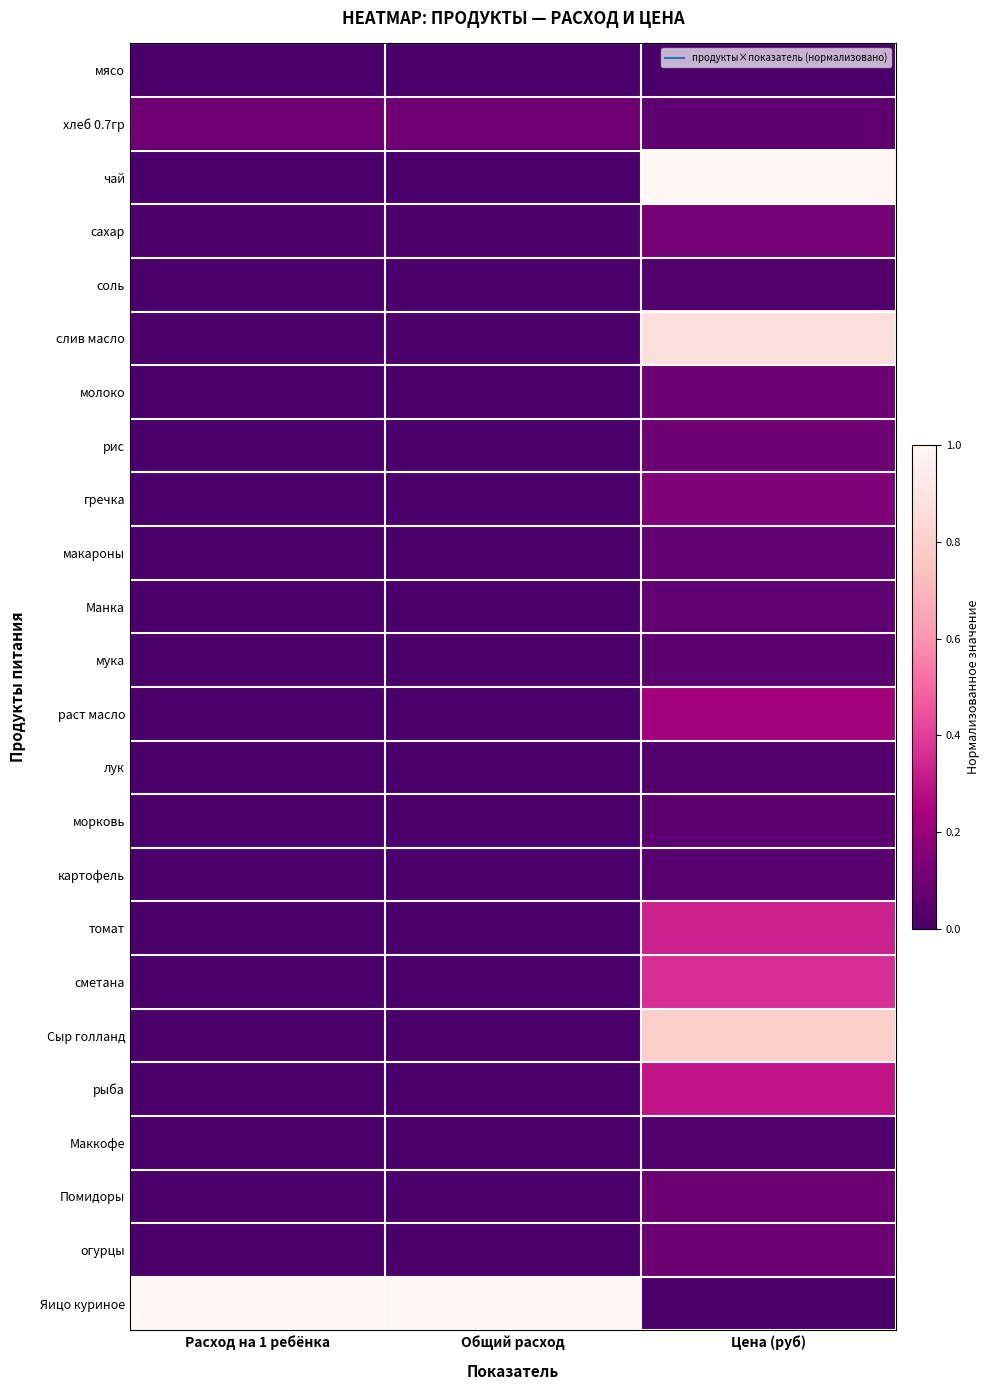

Reading left to right, what are all the values shown in this chart?

мясо: Расход на 1 ребёнка=0.0	Общий расход=0.0	Цена (руб)=0.0
хлеб 0.7гр: Расход на 1 ребёнка=0.1	Общий расход=0.1	Цена (руб)=0.1
чай: Расход на 1 ребёнка=0.0	Общий расход=0.0	Цена (руб)=1.0
сахар: Расход на 1 ребёнка=0.0	Общий расход=0.0	Цена (руб)=0.1
соль: Расход на 1 ребёнка=0.0	Общий расход=0.0	Цена (руб)=0.0
слив масло: Расход на 1 ребёнка=0.0	Общий расход=0.0	Цена (руб)=0.9
молоко: Расход на 1 ребёнка=0.0	Общий расход=0.0	Цена (руб)=0.1
рис: Расход на 1 ребёнка=0.0	Общий расход=0.0	Цена (руб)=0.1
гречка: Расход на 1 ребёнка=0.0	Общий расход=0.0	Цена (руб)=0.1
макароны: Расход на 1 ребёнка=0.0	Общий расход=0.0	Цена (руб)=0.1
Манка: Расход на 1 ребёнка=0.0	Общий расход=0.0	Цена (руб)=0.1
мука: Расход на 1 ребёнка=0.0	Общий расход=0.0	Цена (руб)=0.0
раст масло: Расход на 1 ребёнка=0.0	Общий расход=0.0	Цена (руб)=0.2
лук: Расход на 1 ребёнка=0.0	Общий расход=0.0	Цена (руб)=0.0
морковь: Расход на 1 ребёнка=0.0	Общий расход=0.0	Цена (руб)=0.1
картофель: Расход на 1 ребёнка=0.0	Общий расход=0.0	Цена (руб)=0.0
томат: Расход на 1 ребёнка=0.0	Общий расход=0.0	Цена (руб)=0.3
сметана: Расход на 1 ребёнка=0.0	Общий расход=0.0	Цена (руб)=0.4
Сыр голланд: Расход на 1 ребёнка=0.0	Общий расход=0.0	Цена (руб)=0.8
рыба: Расход на 1 ребёнка=0.0	Общий расход=0.0	Цена (руб)=0.3
Маккофе: Расход на 1 ребёнка=0.0	Общий расход=0.0	Цена (руб)=0.0
Помидоры: Расход на 1 ребёнка=0.0	Общий расход=0.0	Цена (руб)=0.1
огурцы: Расход на 1 ребёнка=0.0	Общий расход=0.0	Цена (руб)=0.1
Яицо куриное: Расход на 1 ребёнка=1.0	Общий расход=1.0	Цена (руб)=0.0